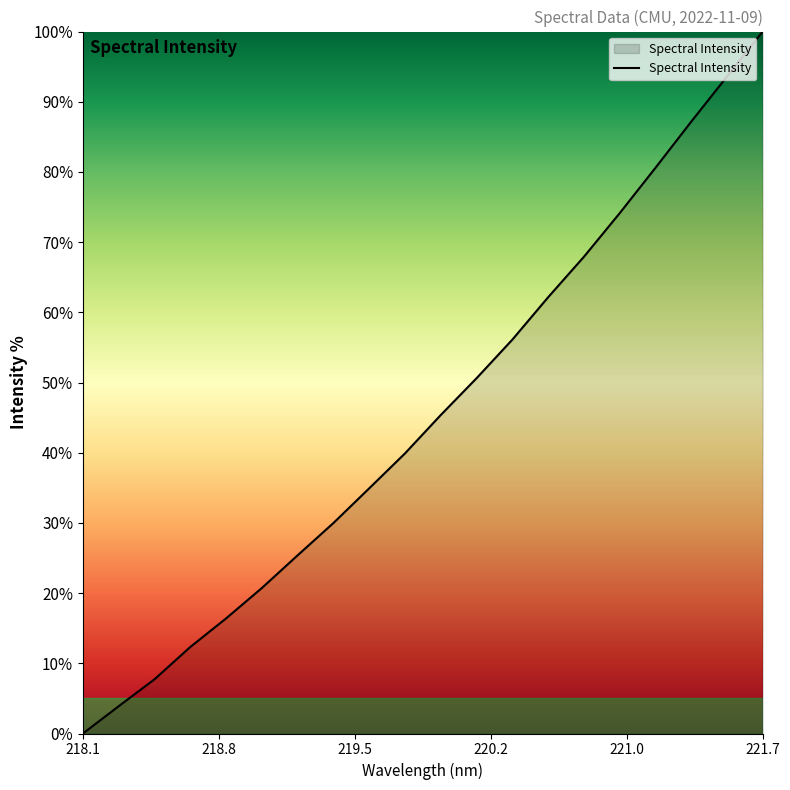

What is the maximum value shown in the chart?

100.0